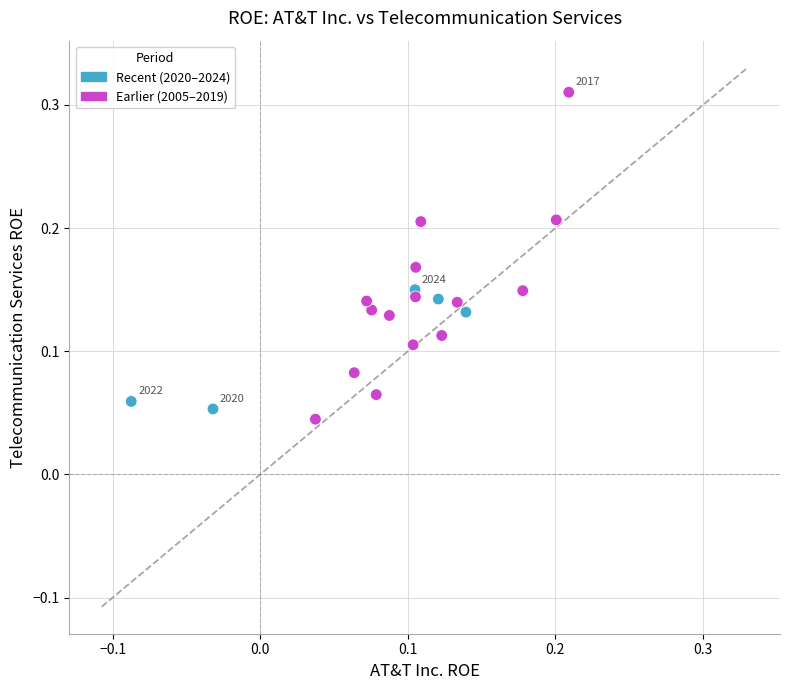

How many data points are displayed?

20